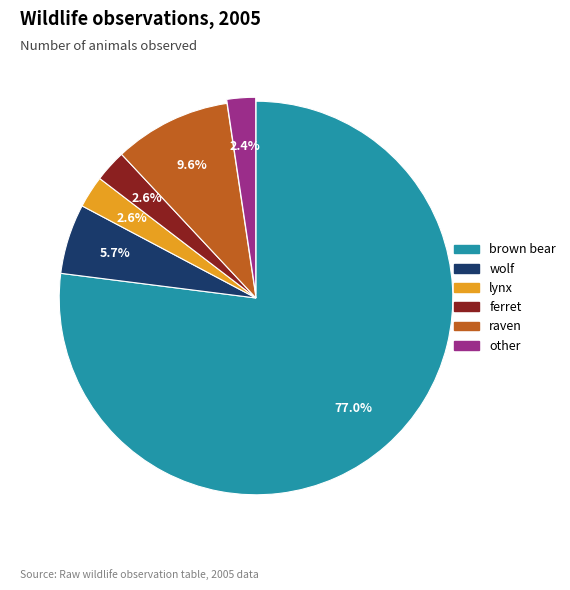

True or false: raven accounts for 10% of the total.

True